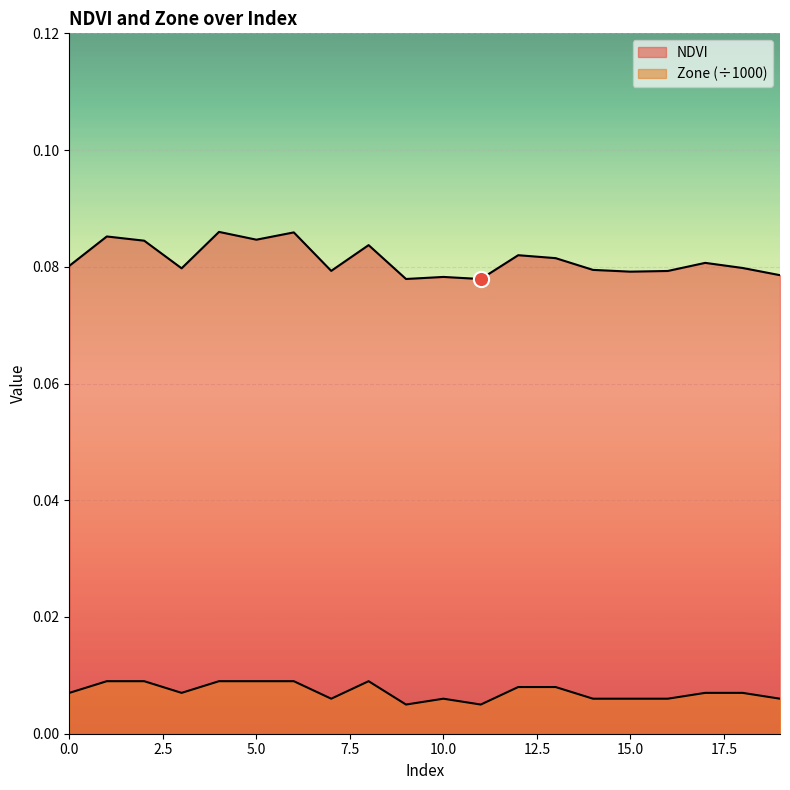

Which series has the largest Y range (max minus min)?

NDVI